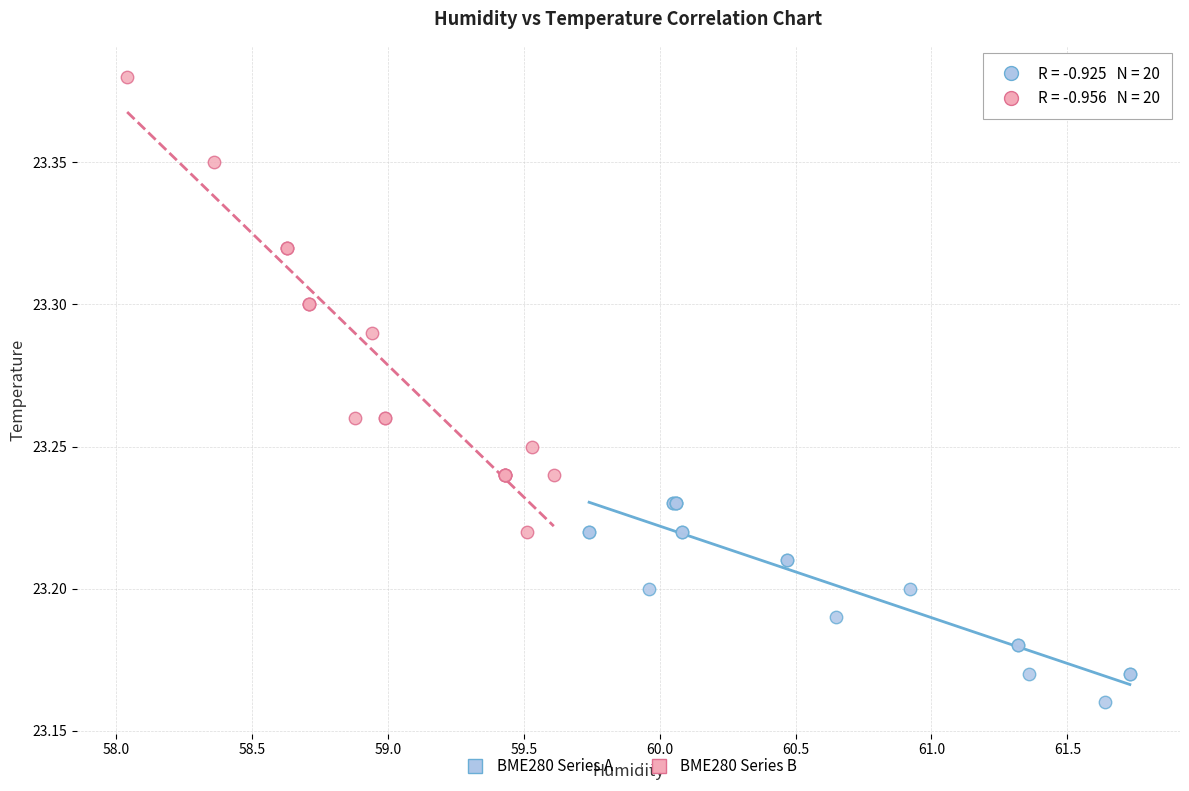

Which series reaches the minimum Y coordinate?

BME280 Series A